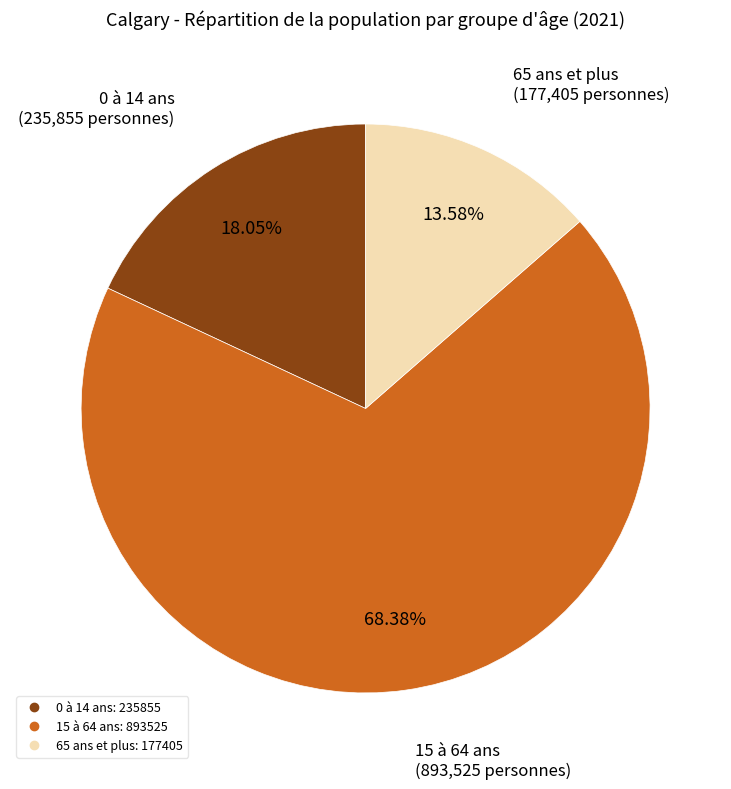

Which category has the smallest portion of the pie?

65 ans et plus